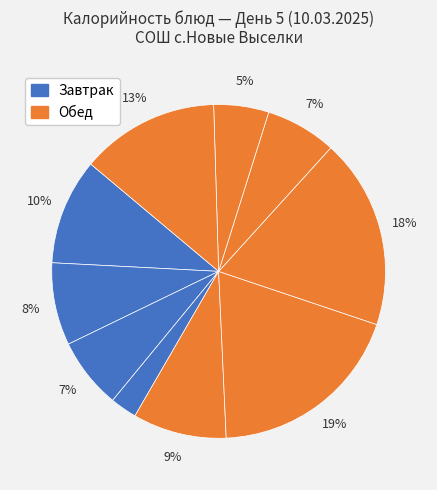

How many slices are in this pie chart?

10